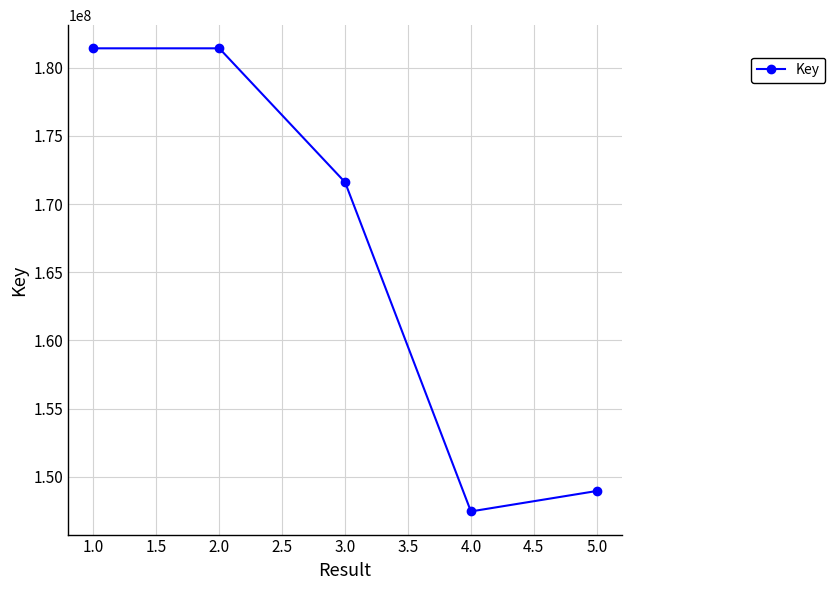

What is the approximate value at 5.0?

148958282